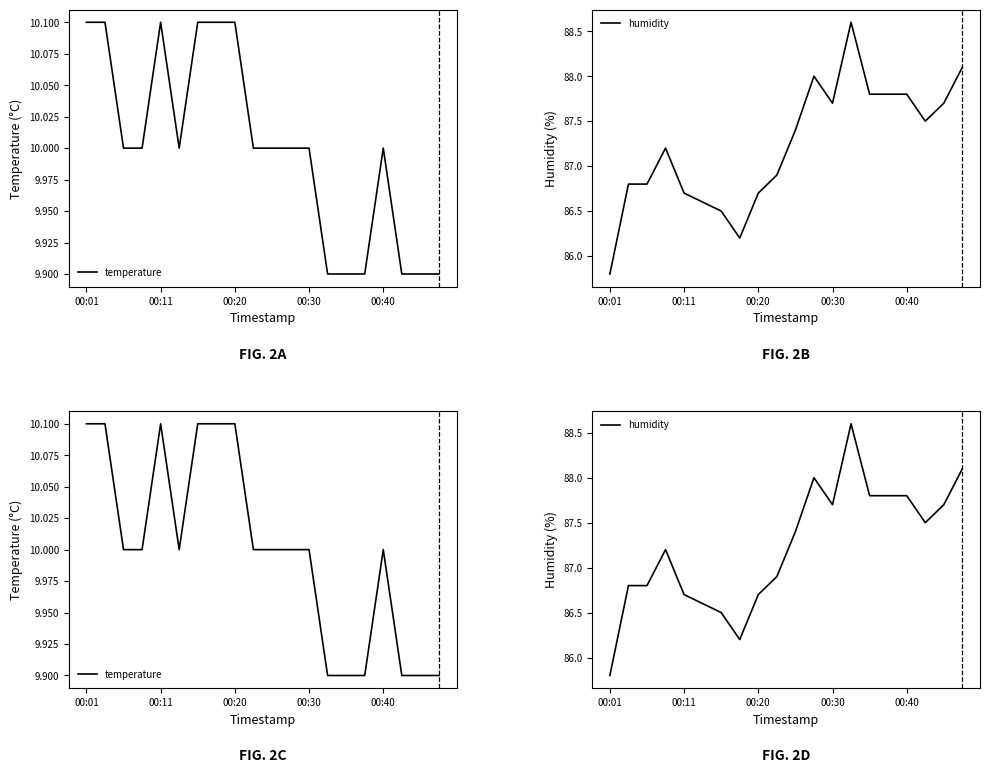

What is the value of the humidity point at the 6th from the left?

86.6